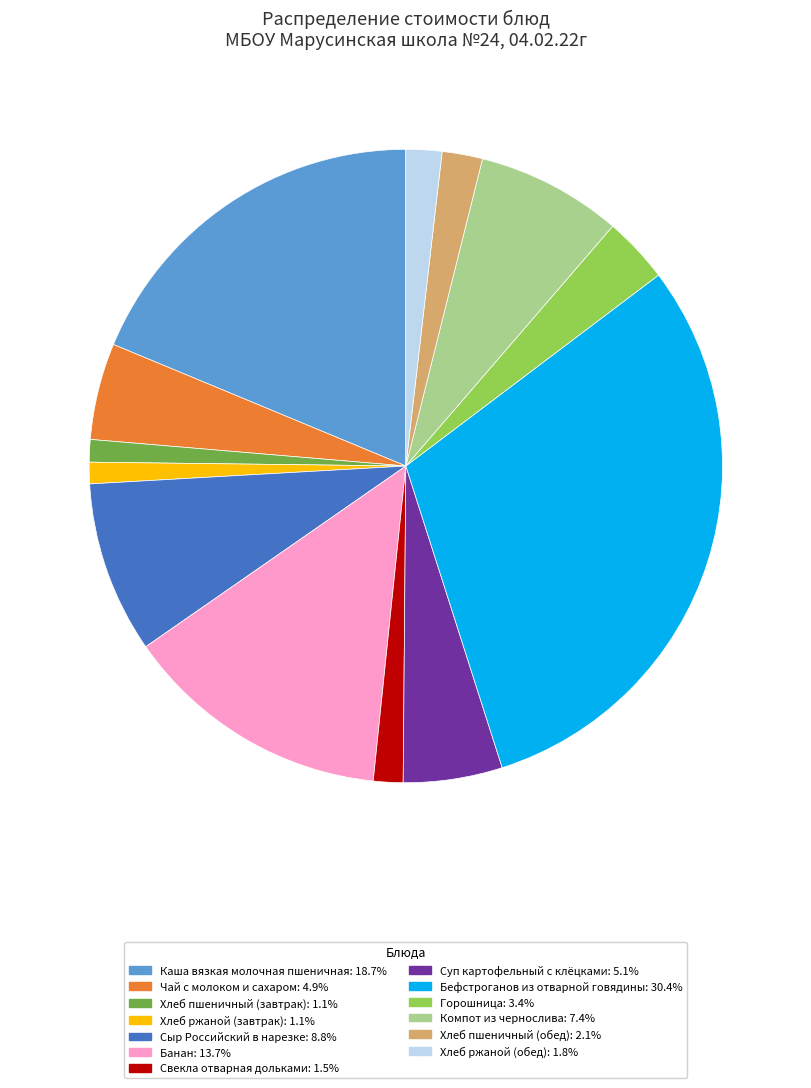

Approximately how many times larger is the value at Хлеб ржаной (завтрак) compared to Компот из чернослива?

0.1